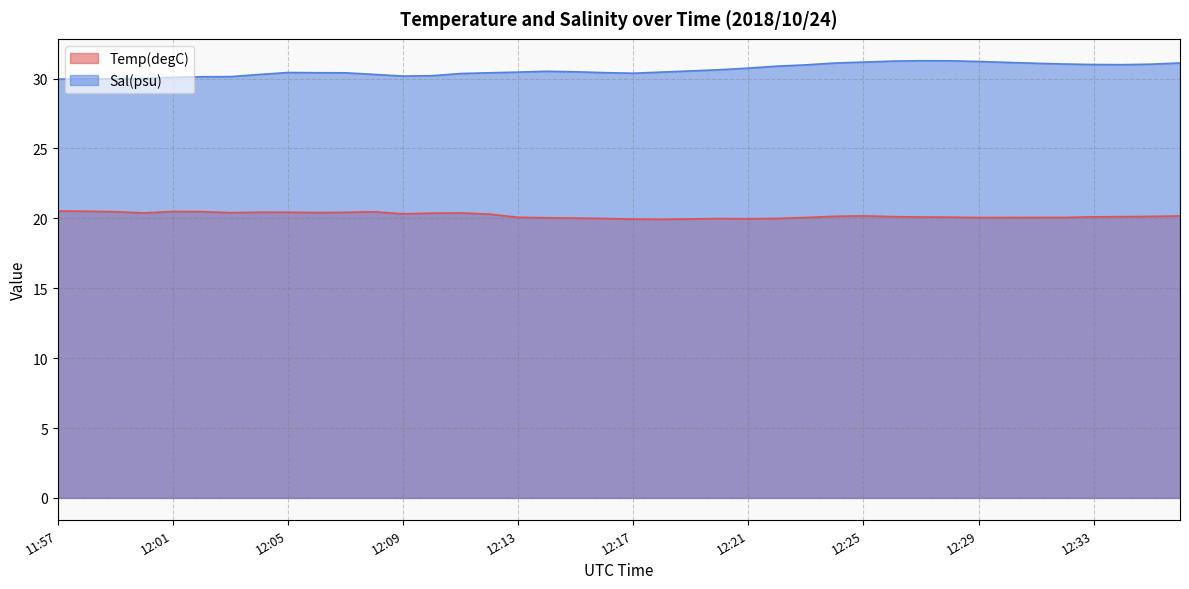

What is the difference between the highest and lowest values at 12:04?

9.9